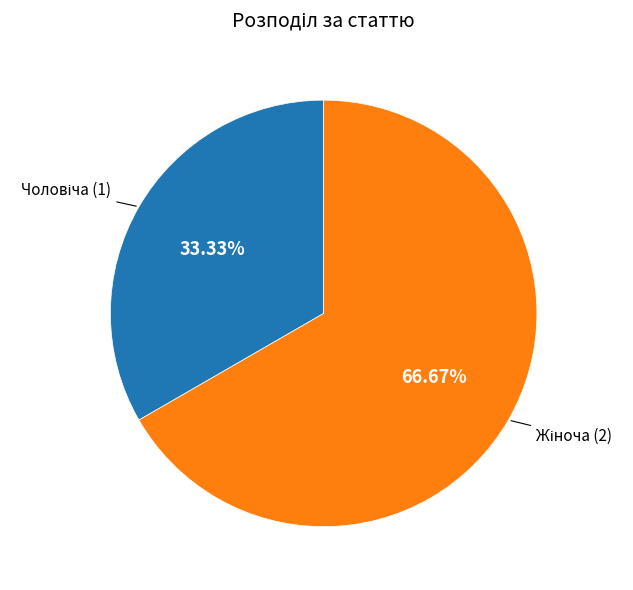

Is there a majority slice in this chart?

Yes